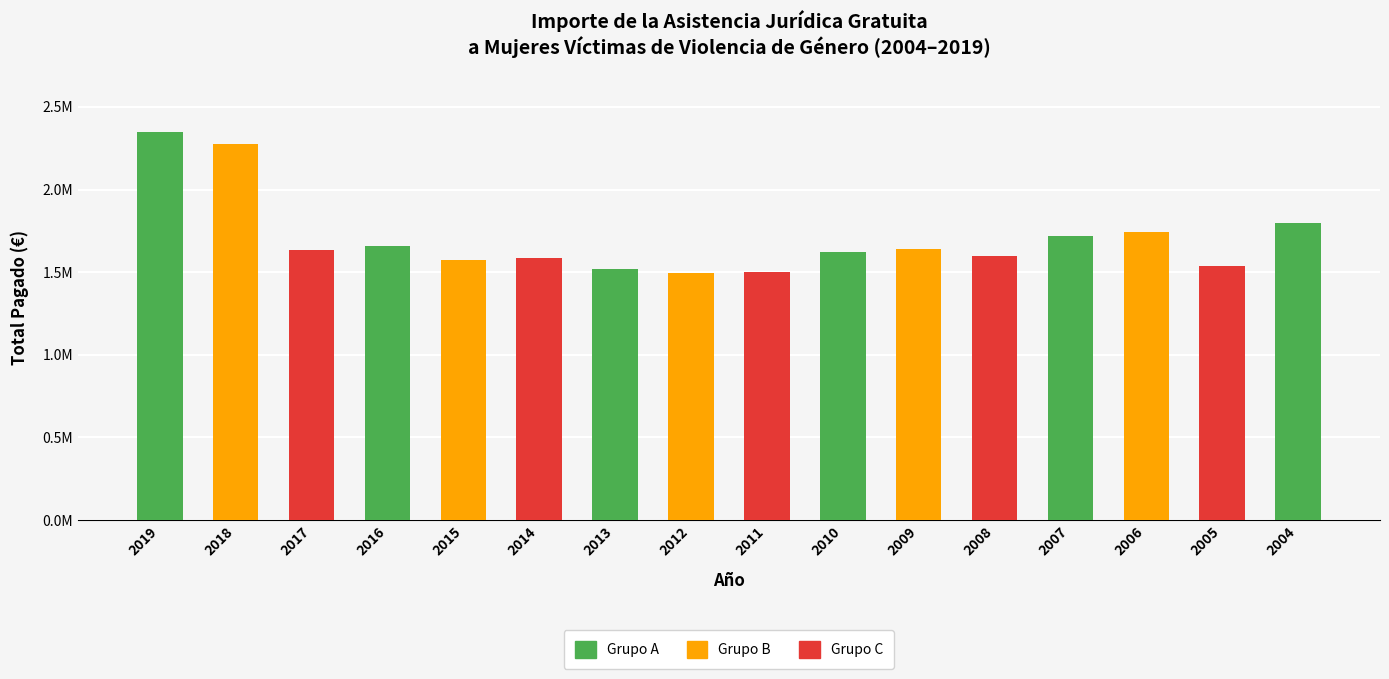

Does the chart contain any negative values?

No